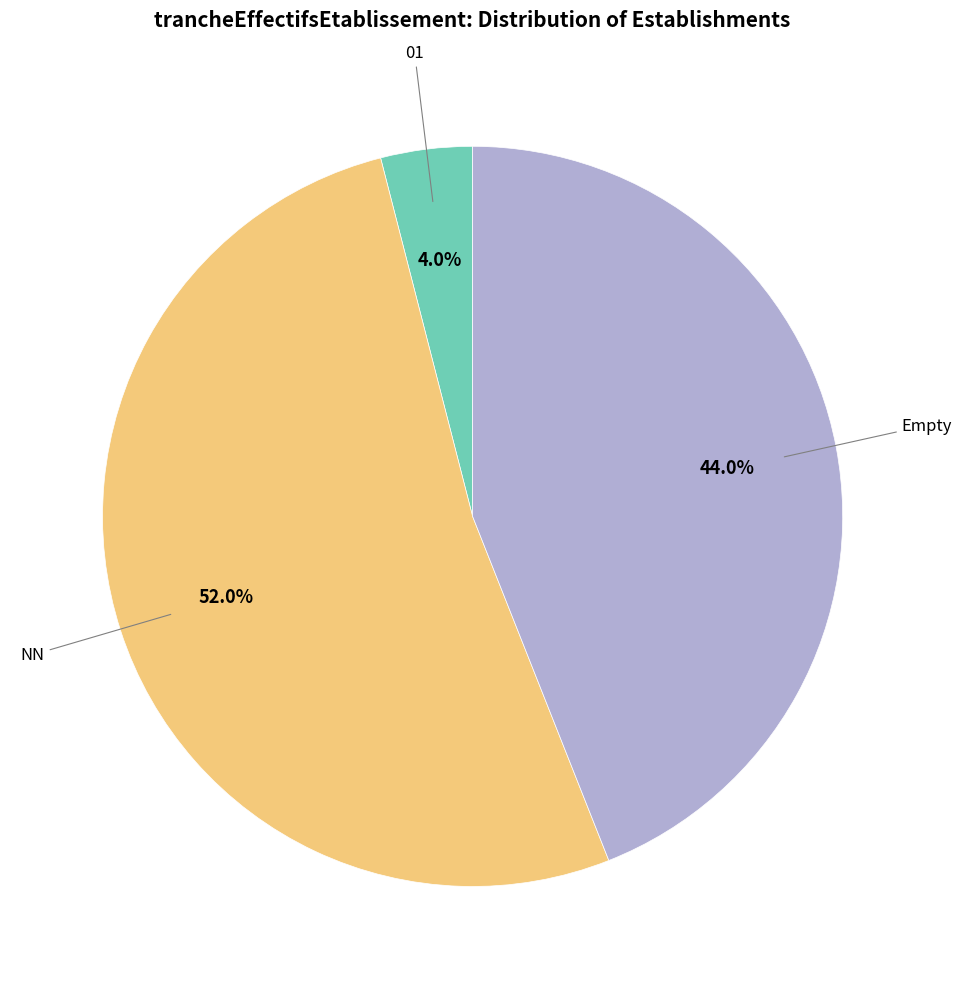

Which slice represents more than half of the pie?

NN